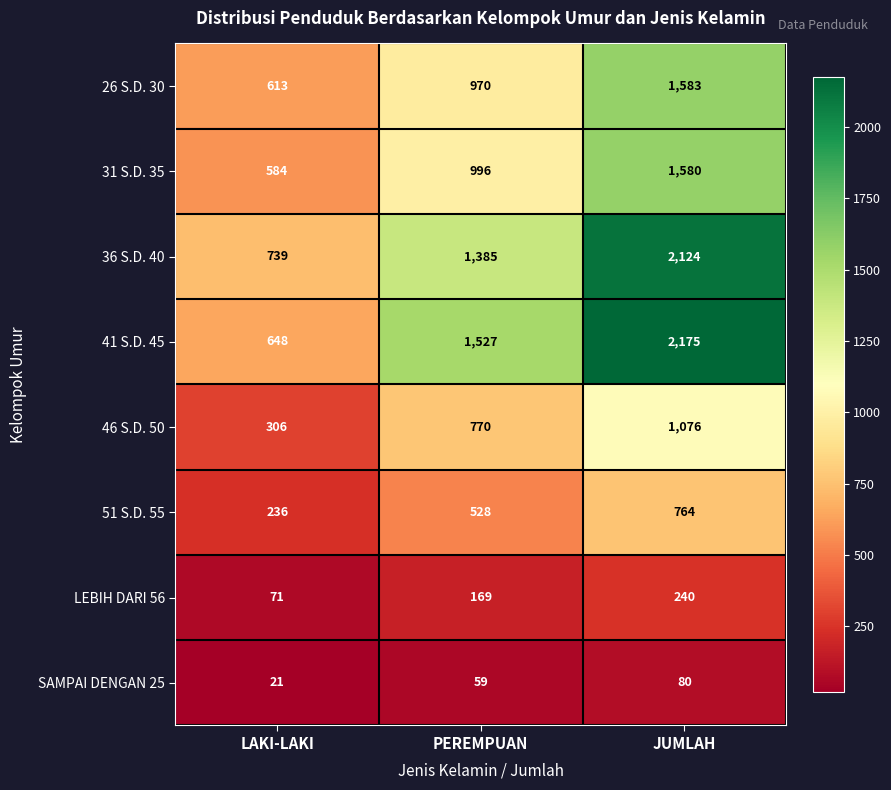

What is the maximum value shown in the chart?

2175